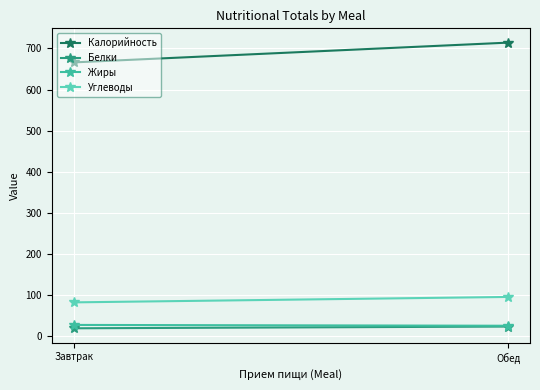

Between Завтрак and Обед, which series saw the biggest shift?

Калорийность